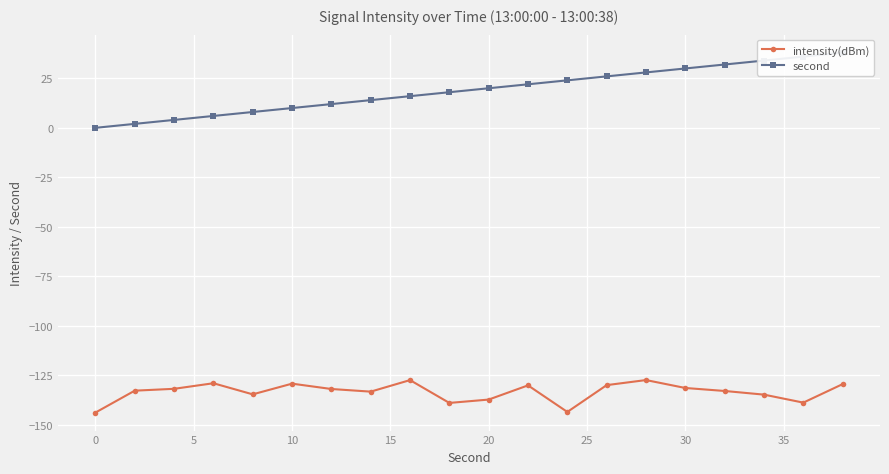

Rank the series by their average value, from highest to lowest.

second, intensity(dBm)